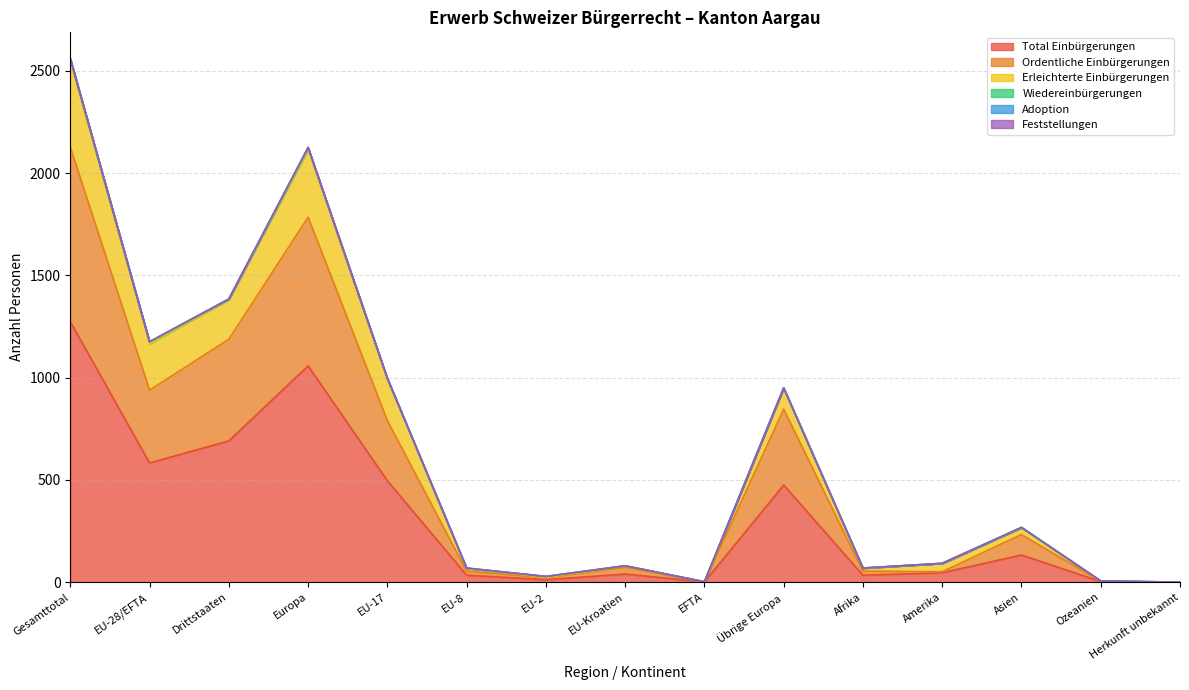

The value of Total Einbürgerungen at Amerika is 72. True or false?

False